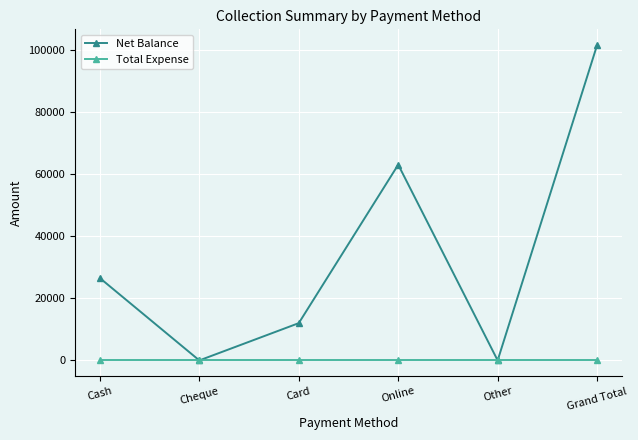

At which category does the chart reach its peak across all series?

Grand Total